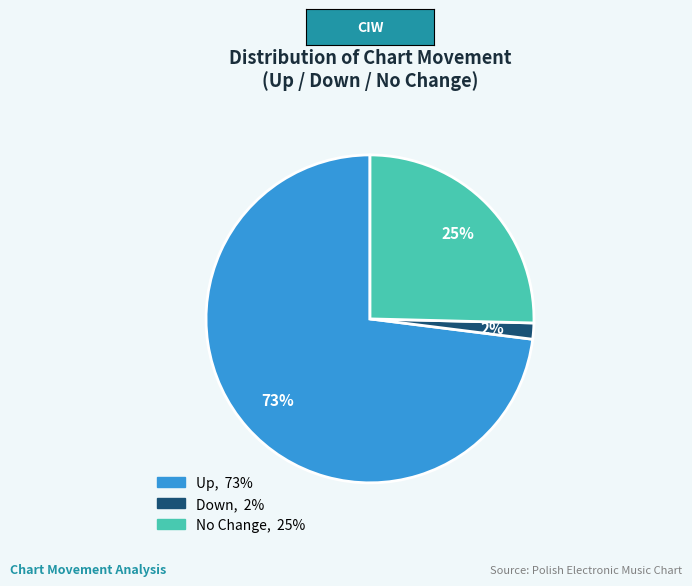

To the nearest percent, what is the average slice percentage?

33%